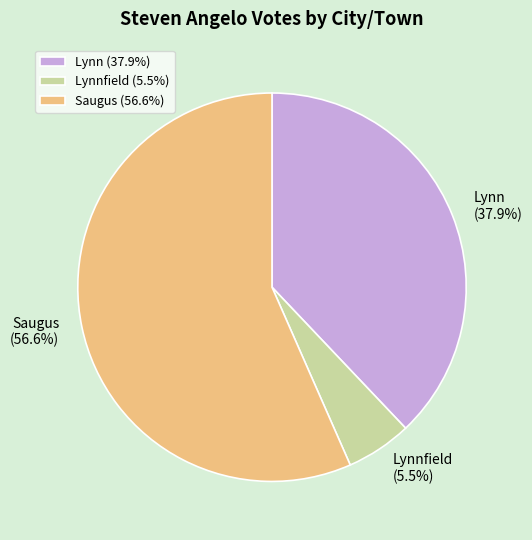

Which category has the biggest portion of the pie?

Saugus